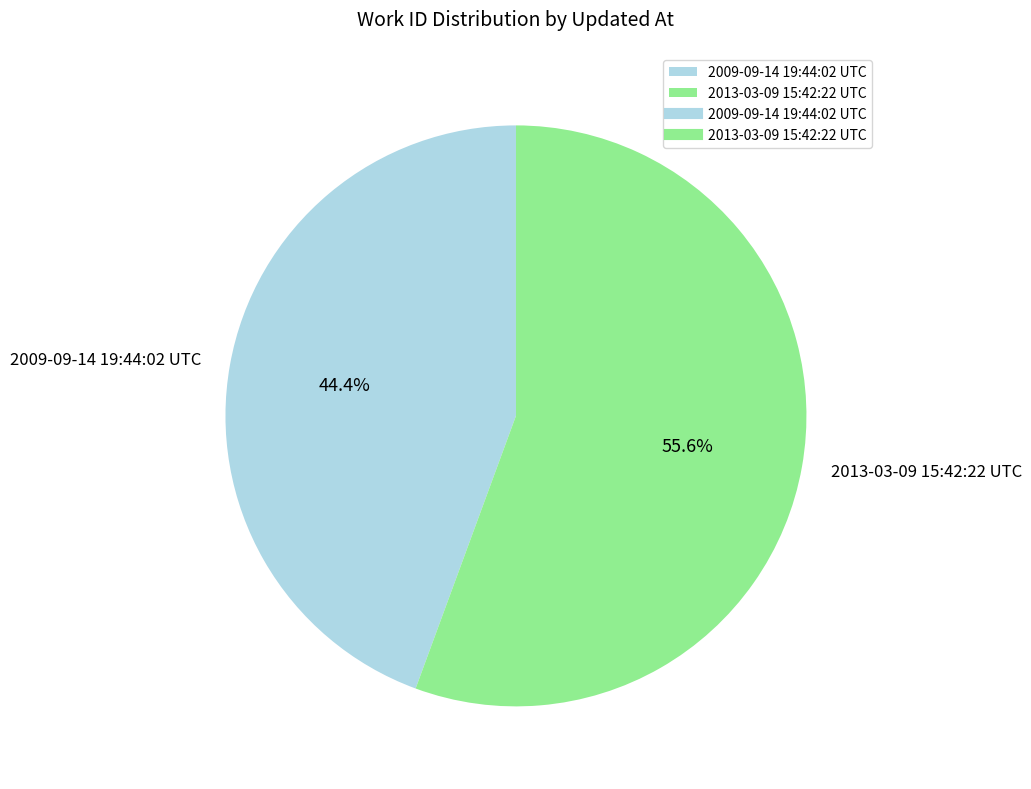

What portion of the pie excludes 2009-09-14 19:44:02 UTC?

55.6%